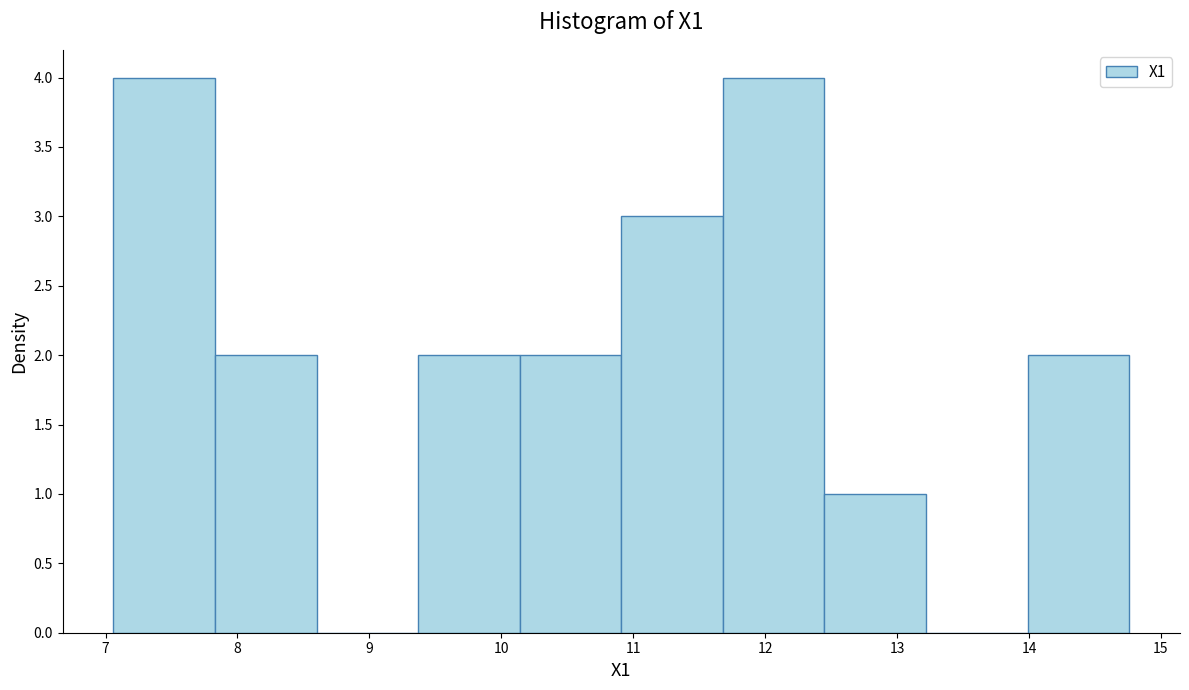

What is the height of the bar covering 7.83 to 8.60 on the x-axis? Neither the bar edges nor the heights are printed on the chart, so give them approximately, as read against the axes.

2